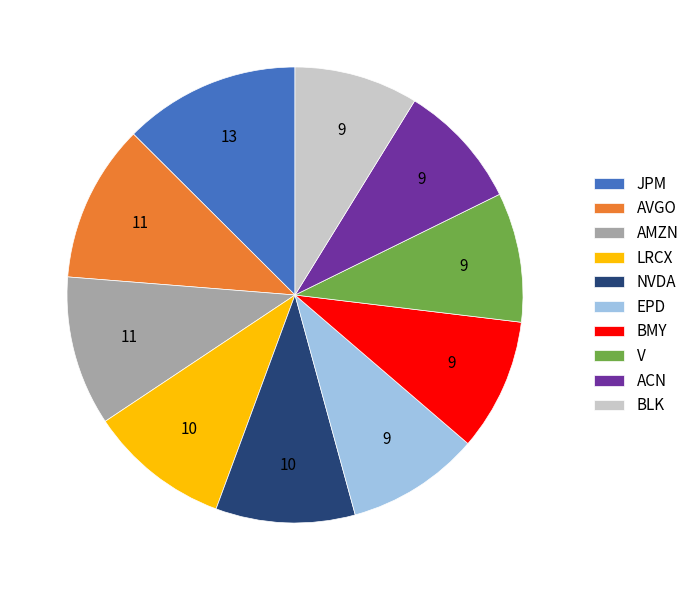

Does any single category account for the majority?

No